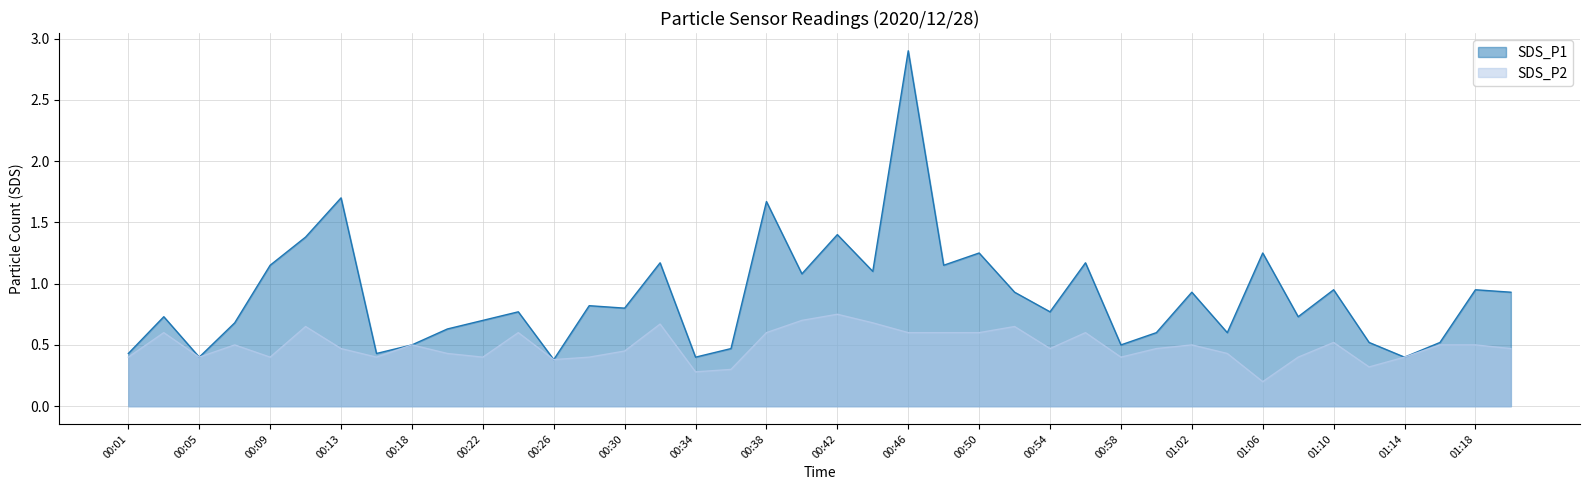

What position from the right is 00:28?

27